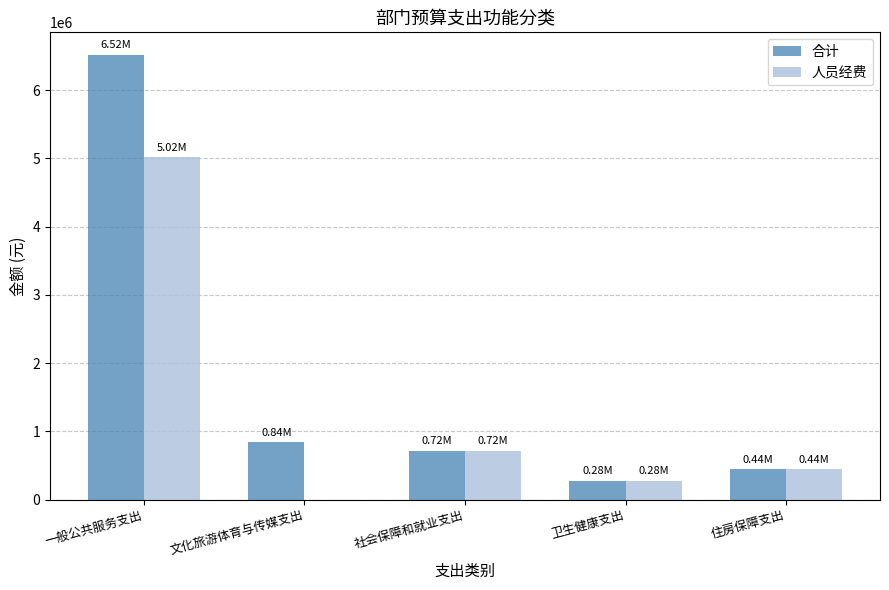

At which category does the chart reach its peak across all series?

一般公共服务支出